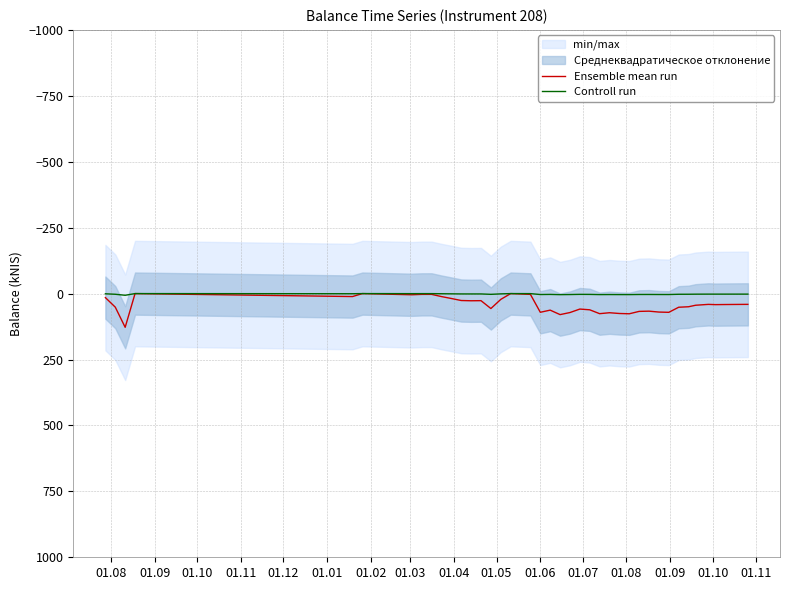

The Ensemble mean run series shows 27.2 at 01.08. True or false?

True